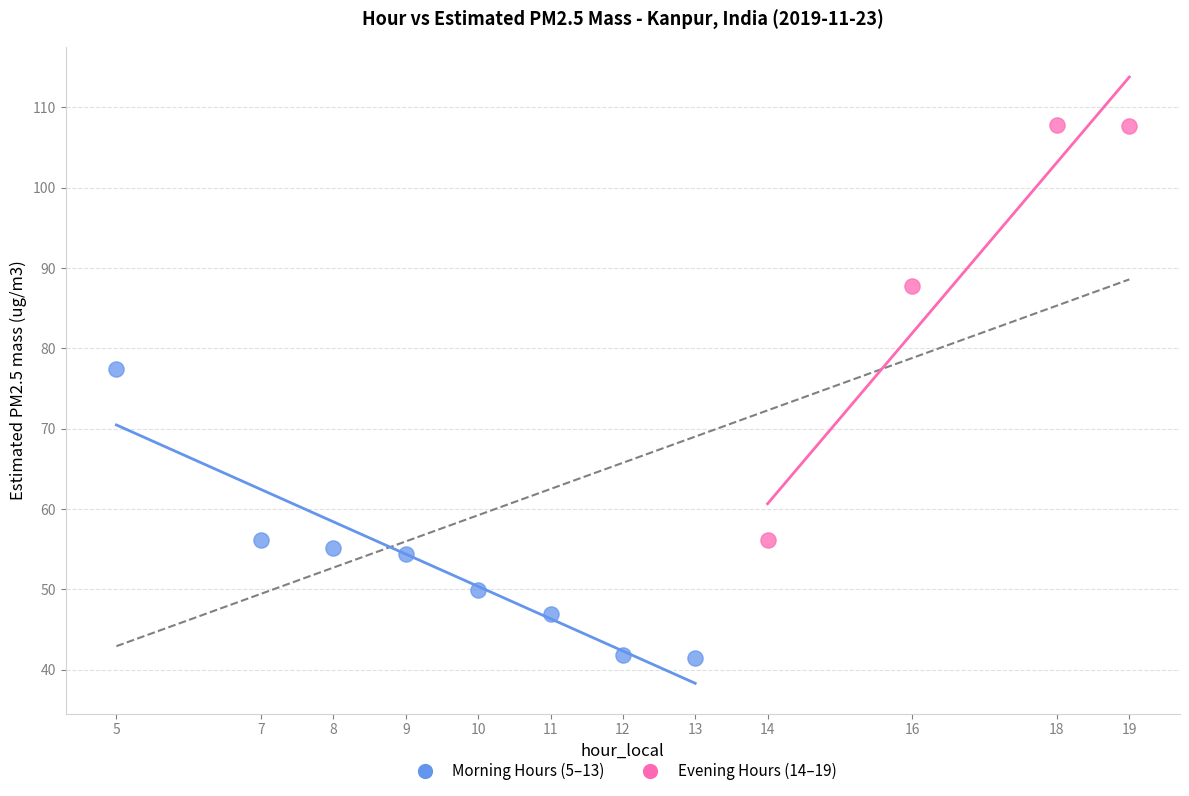

Which series reaches the maximum Y coordinate?

Evening Hours (14–19)